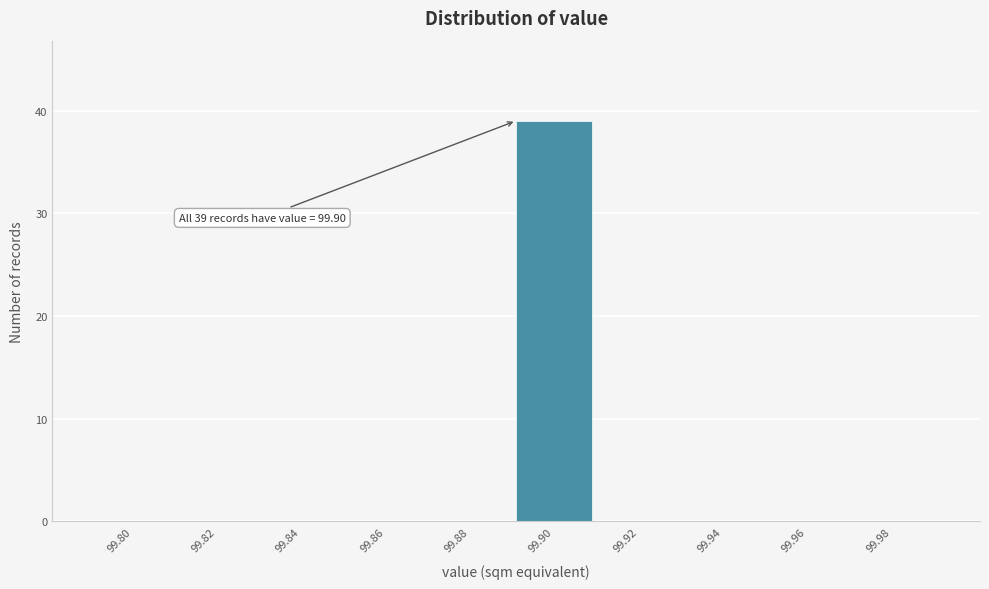

Reading right to left, what are all the values shown in this chart?

99.98=0	99.96=0	99.94=0	99.92=0	99.90=39	99.88=0	99.86=0	99.84=0	99.82=0	99.80=0